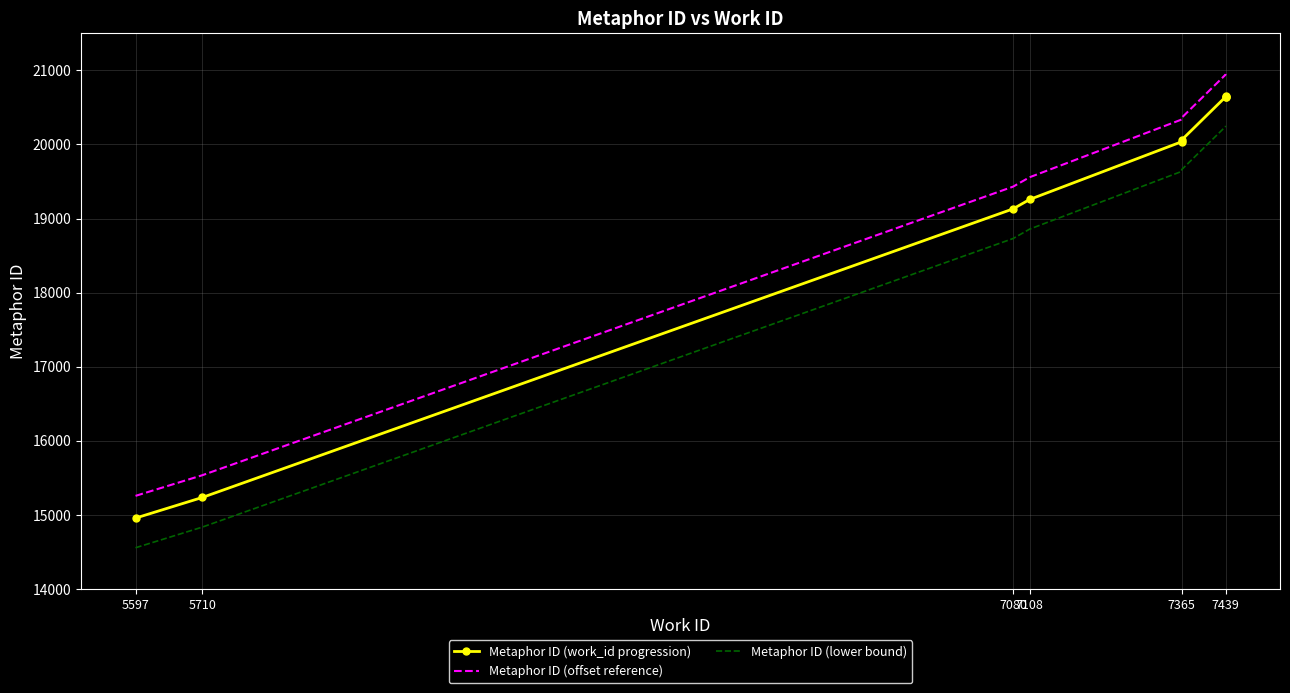

True or false: Metaphor ID (offset reference) and Metaphor ID (lower bound) intersect in this chart.

False